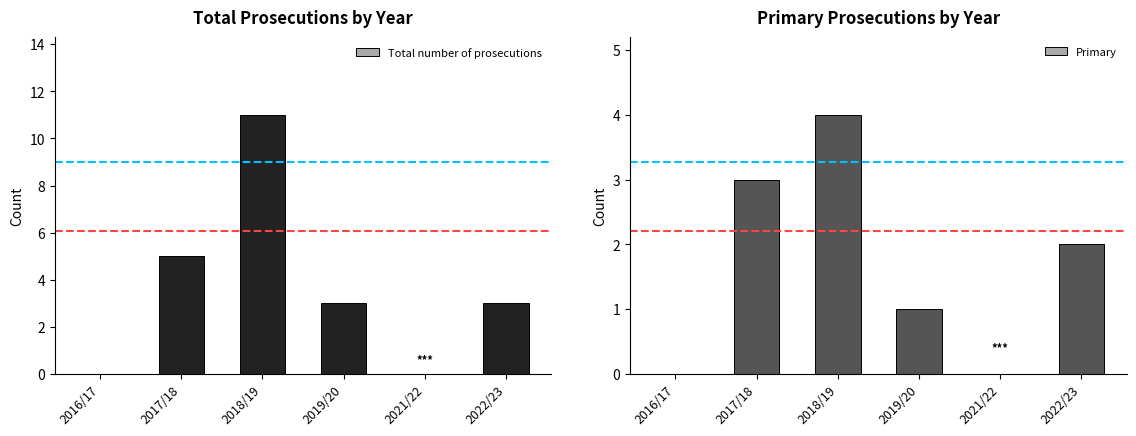

What is the value of the Total number of prosecutions bar at the 6th from the left?

3